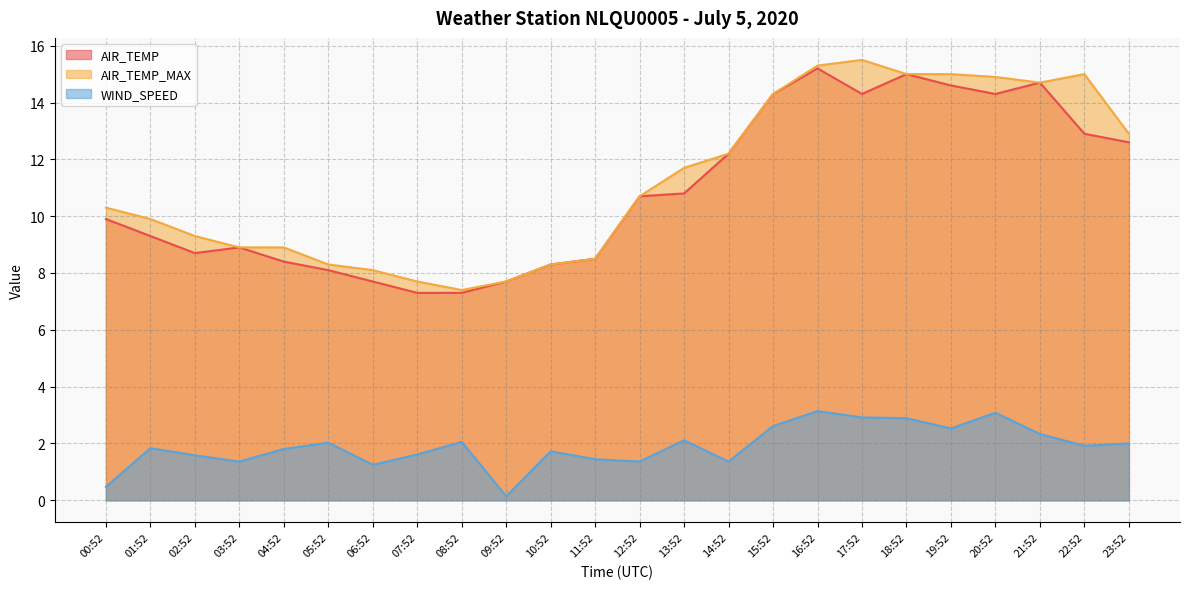

At 21:52, list the series in order from smallest to largest.

WIND_SPEED, AIR_TEMP, AIR_TEMP_MAX